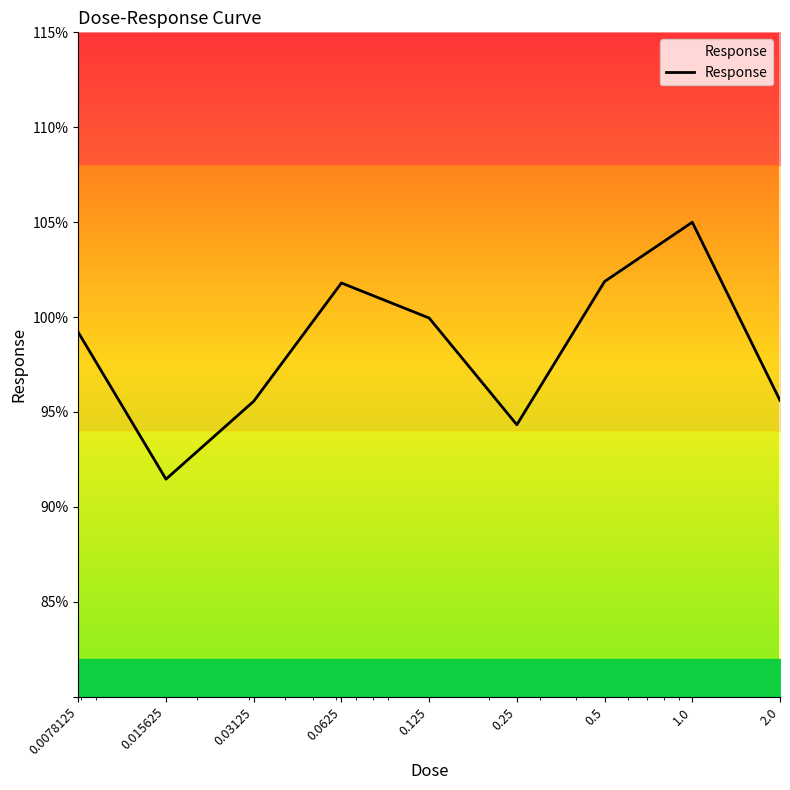

What is the sum of all values?

884.8